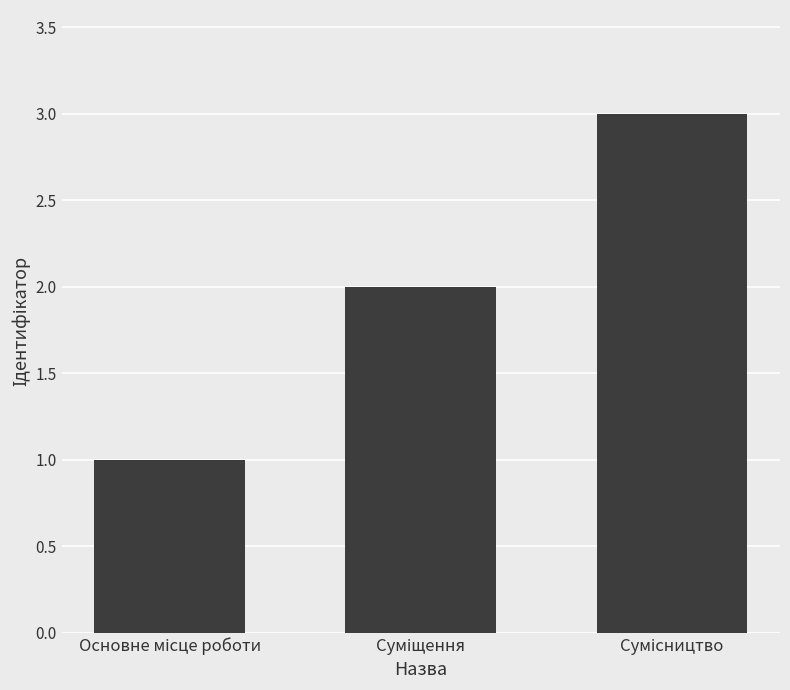

Reading right to left, list all the values displayed in this chart.

3	2	1